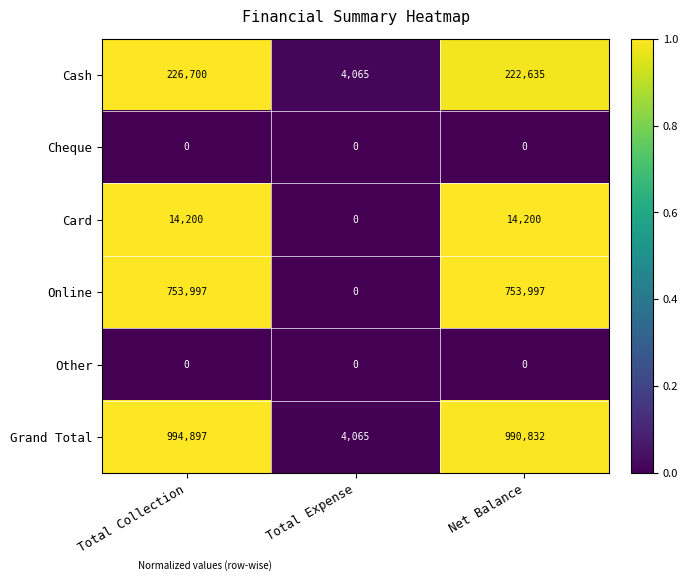

What is the maximum value shown in the chart?

994897